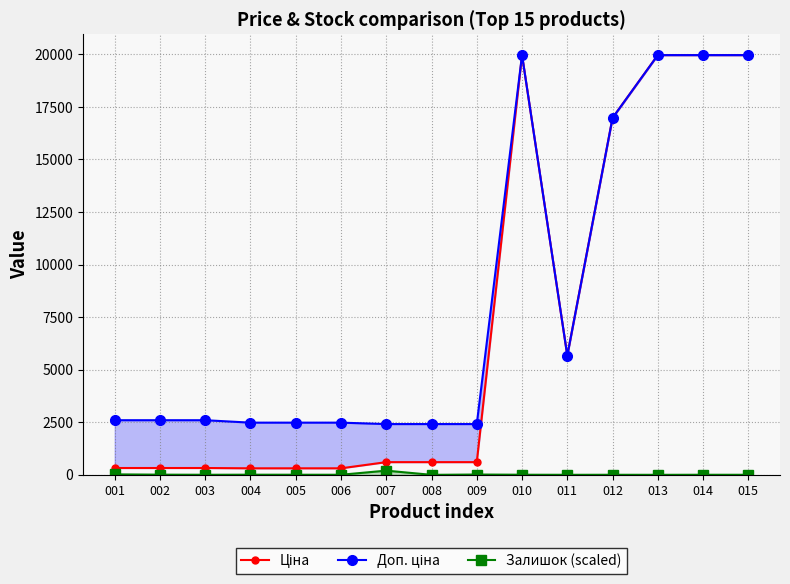

Which series has the widest spread of values?

Ціна